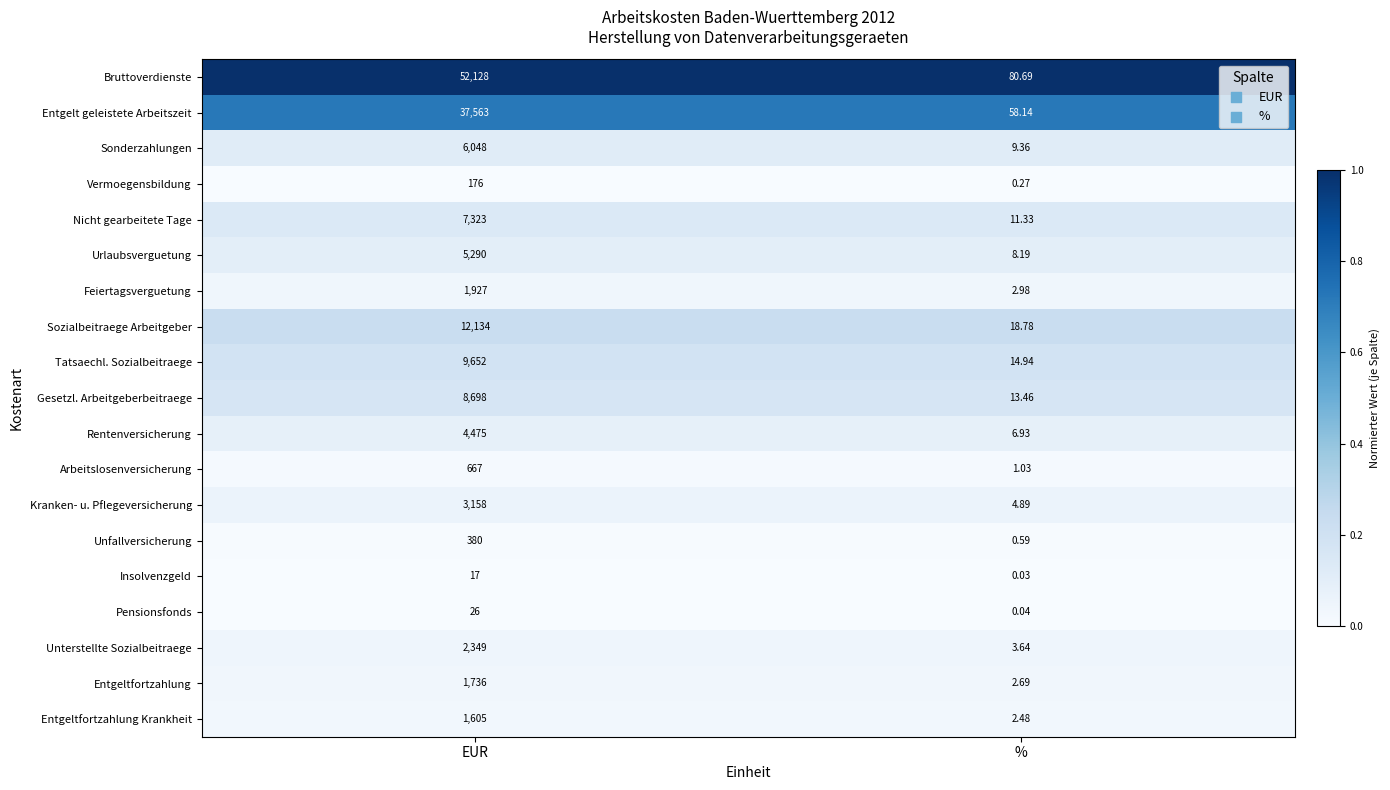

Rank the series at EUR from lowest to highest value.

Insolvenzgeld, Pensionsfonds, Vermoegensbildung, Unfallversicherung, Arbeitslosenversicherung, Entgeltfortzahlung Krankheit, Entgeltfortzahlung, Feiertagsverguetung, Unterstellte Sozialbeitraege, Kranken- u. Pflegeversicherung, Rentenversicherung, Urlaubsverguetung, Sonderzahlungen, Nicht gearbeitete Tage, Gesetzl. Arbeitgeberbeitraege, Tatsaechl. Sozialbeitraege, Sozialbeitraege Arbeitgeber, Entgelt geleistete Arbeitszeit, Bruttoverdienste